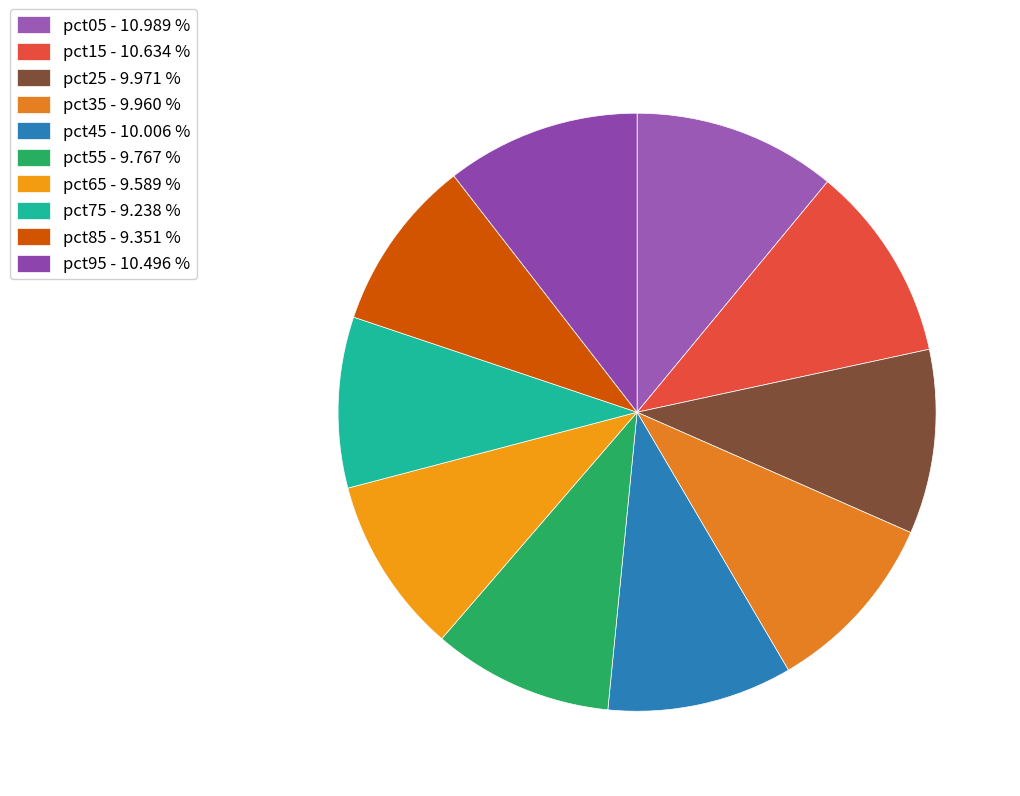

How many segments does this pie chart have?

10